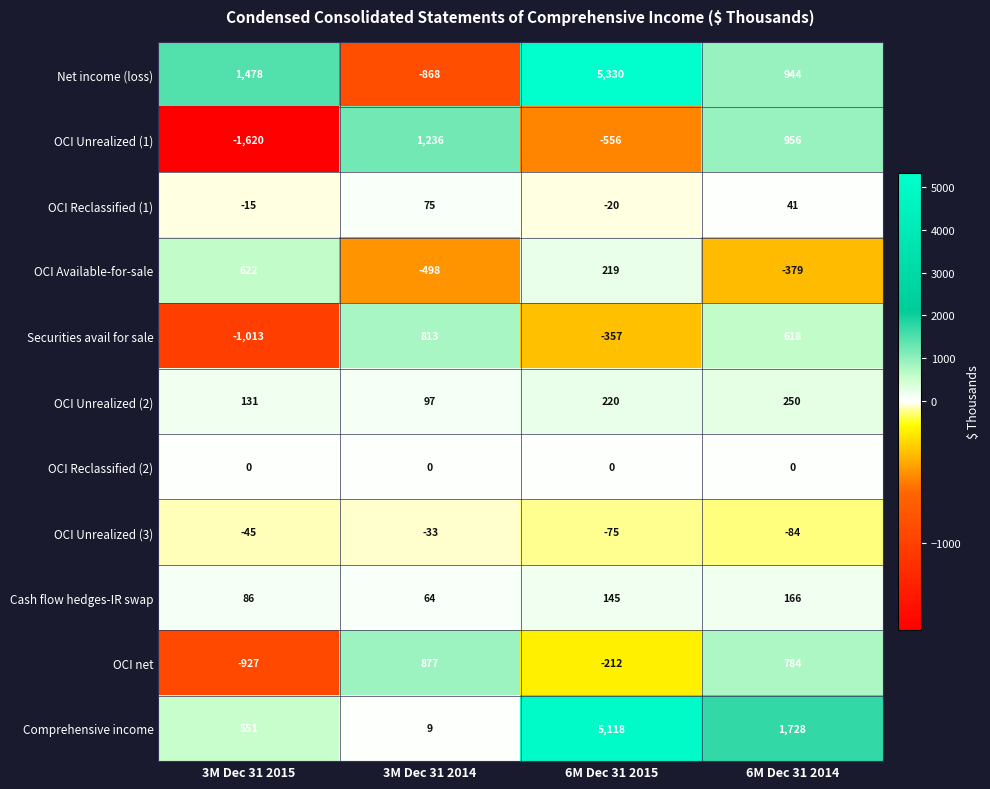

What is the smallest value displayed?

-1620